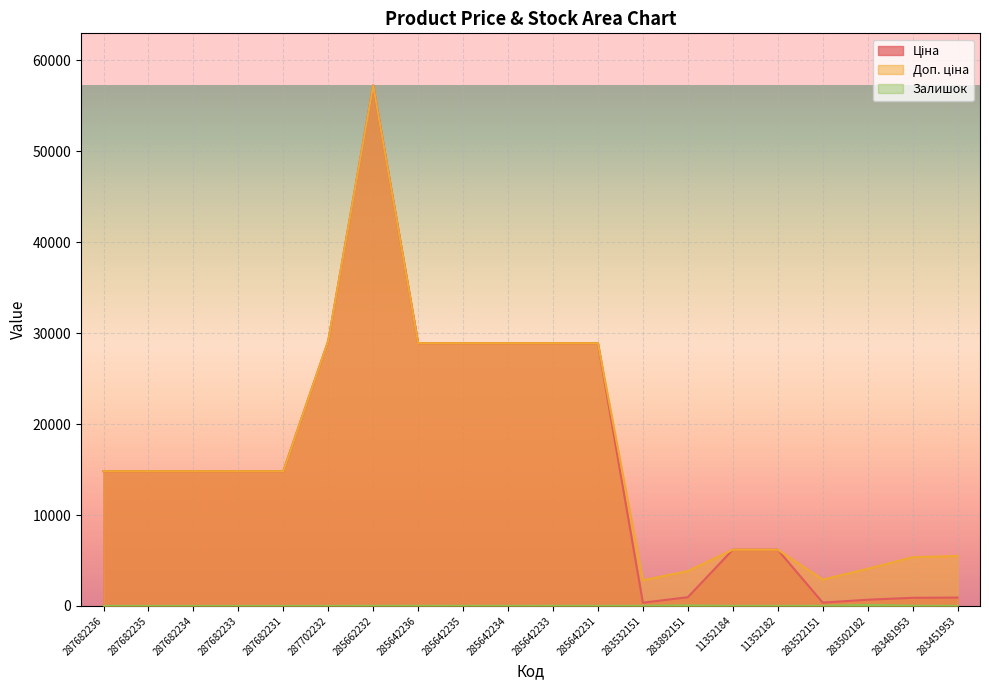

At which label does Доп. ціна first exceed 14817?

287682236